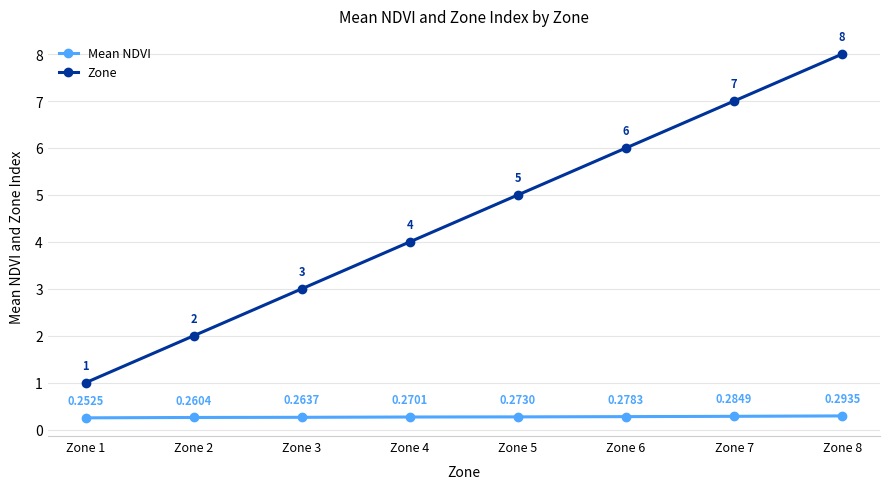

What are all the series names shown in the legend?

Mean NDVI, Zone